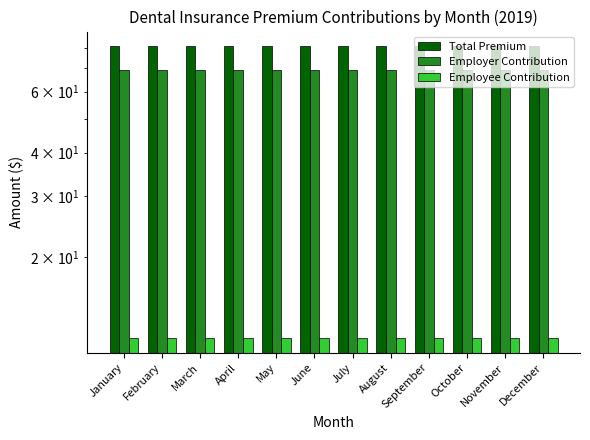

Which has a higher value, March or September?

March